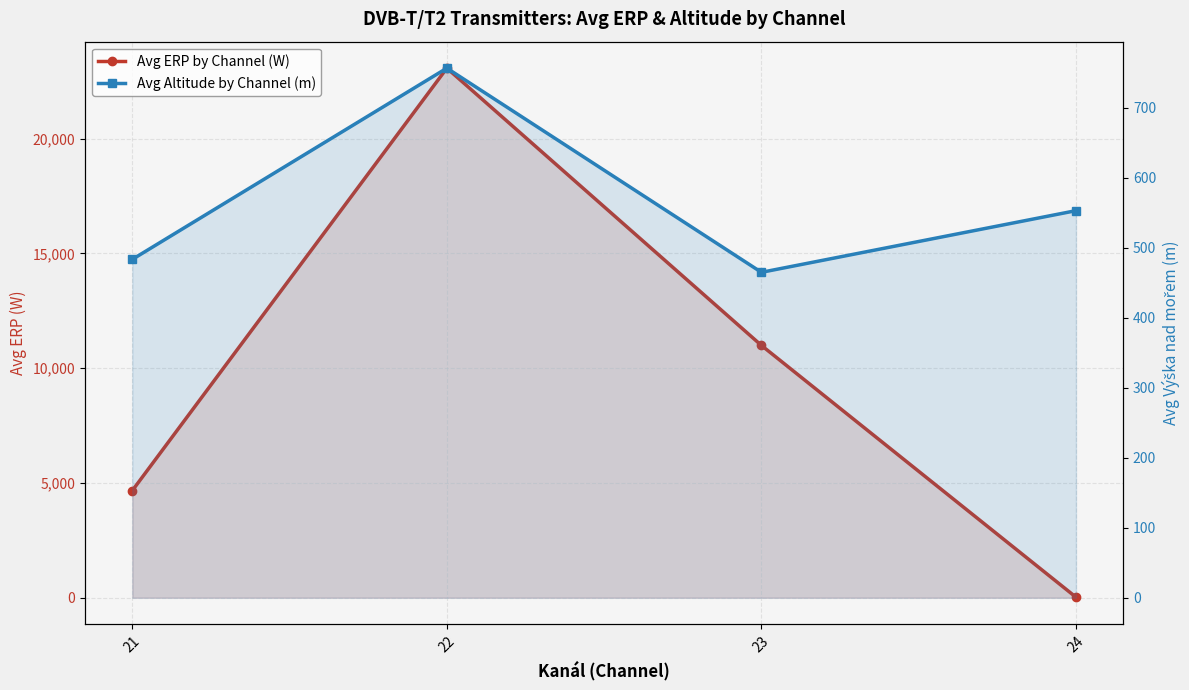

What is the maximum value for Avg Altitude by Channel (m)?

756.6